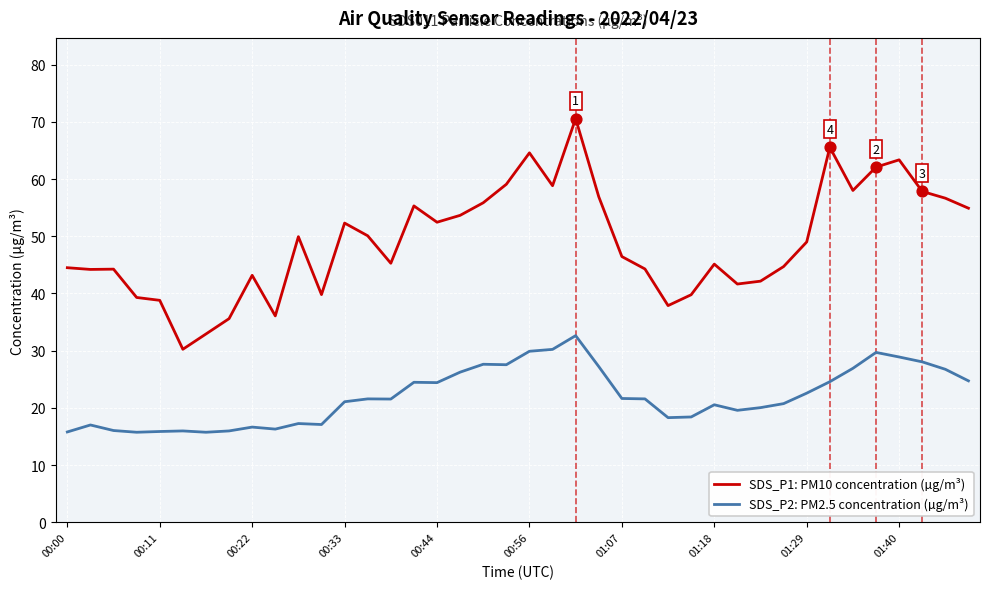

Which series has the widest spread of values?

SDS_P1: PM10 concentration (µg/m³)